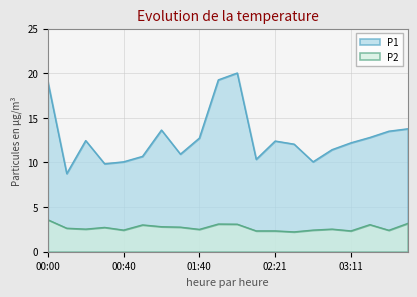

At how many categories does at least one series exceed 15?

3